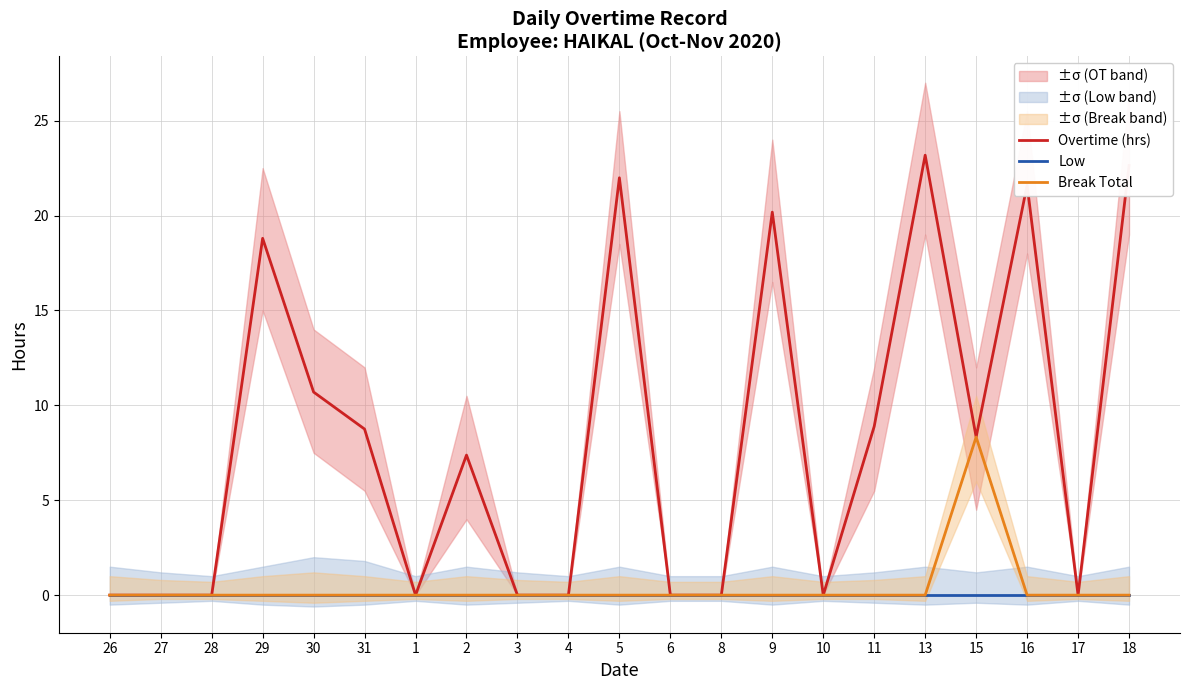

What position from the left is 26?

1